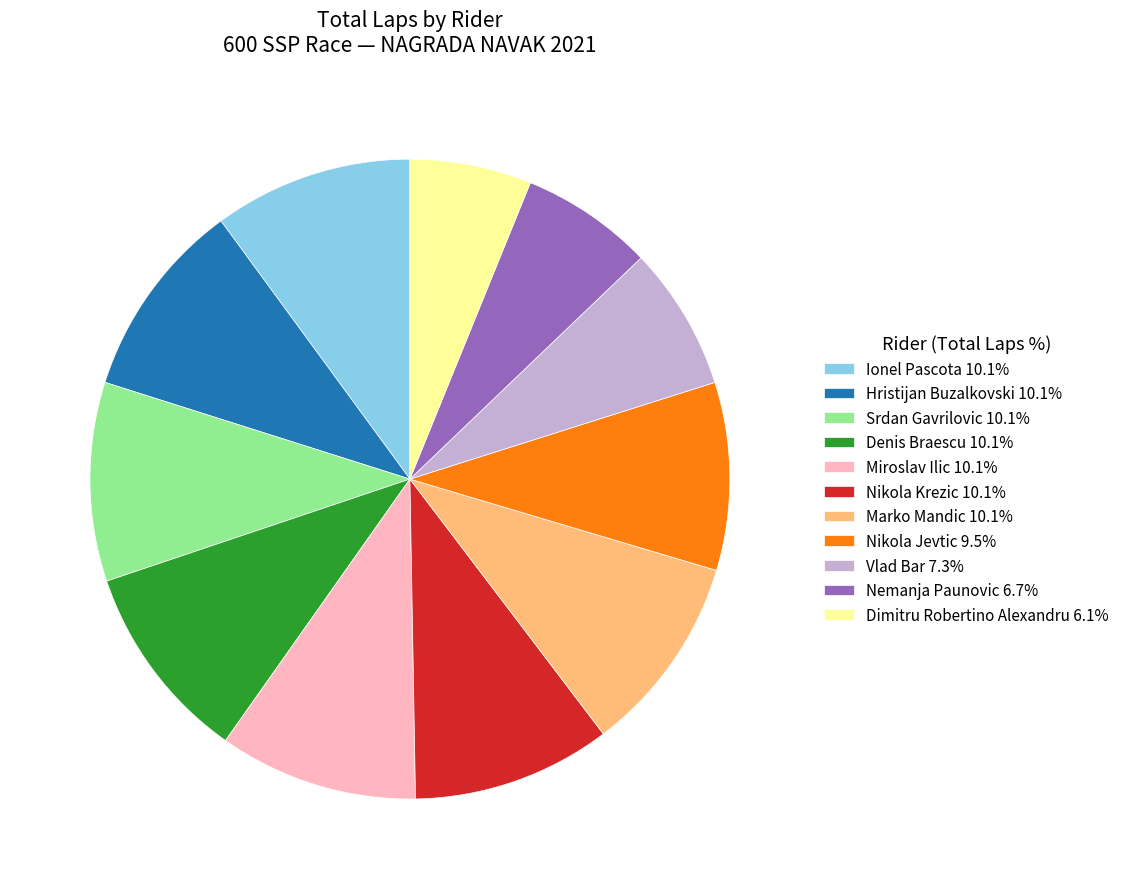

Which has a higher value, Nikola Jevtic or Miroslav Ilic?

Miroslav Ilic